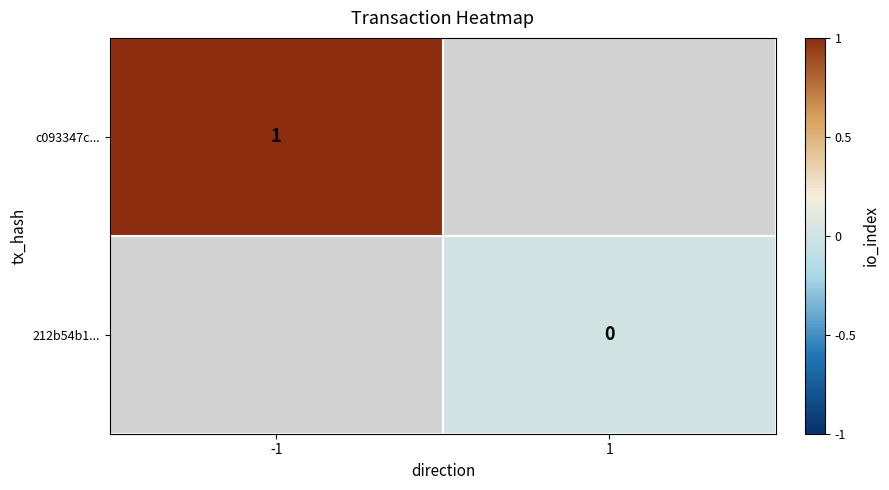

The value of c093347c... at -1 is 2. True or false?

False